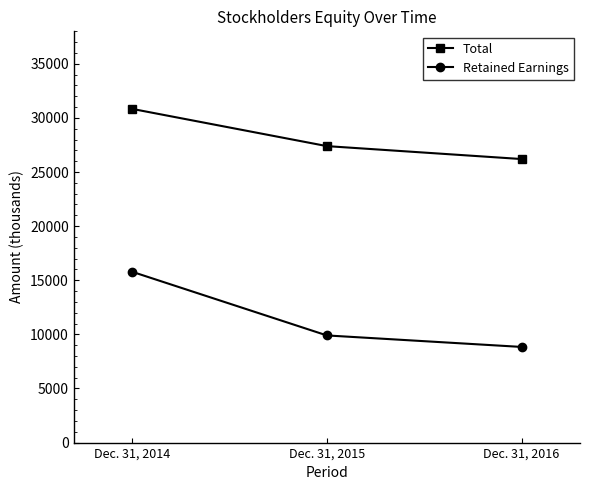

Count the Retained Earnings values in the range 8838 to 15782.

3